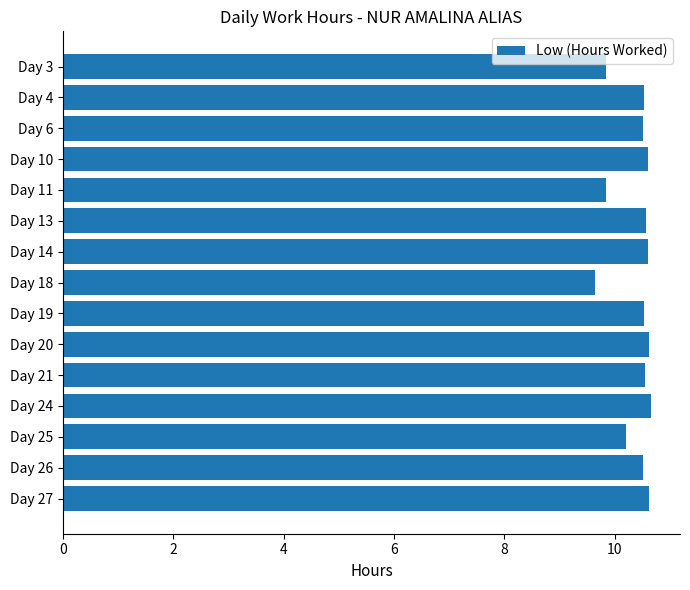

What is the value of the 12th bar from the top?

10.7